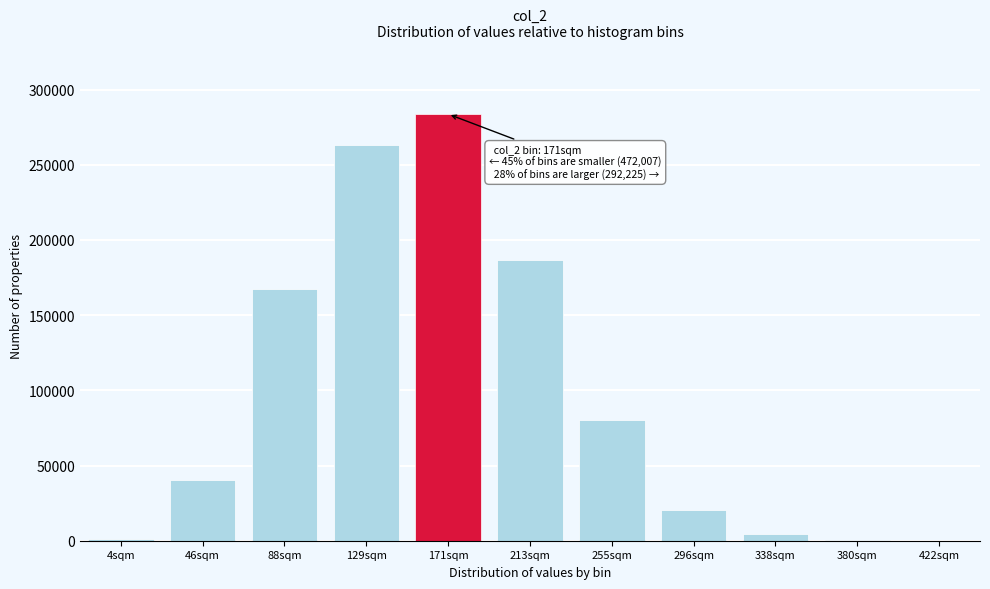

Between 46sqm and 129sqm, which is larger?

129sqm